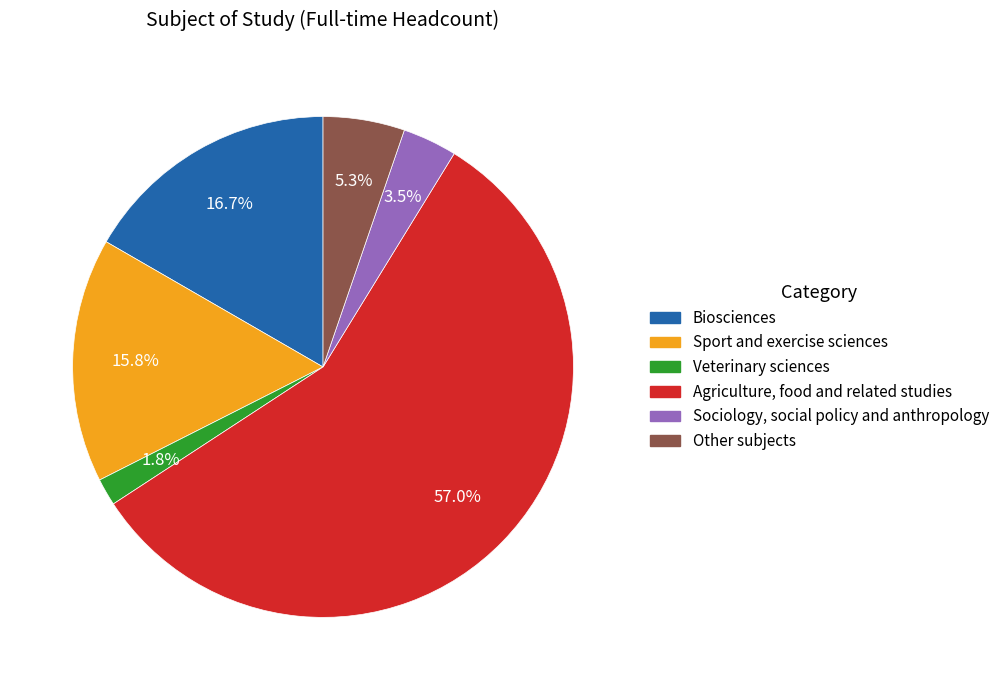

How many segments does this pie chart have?

6